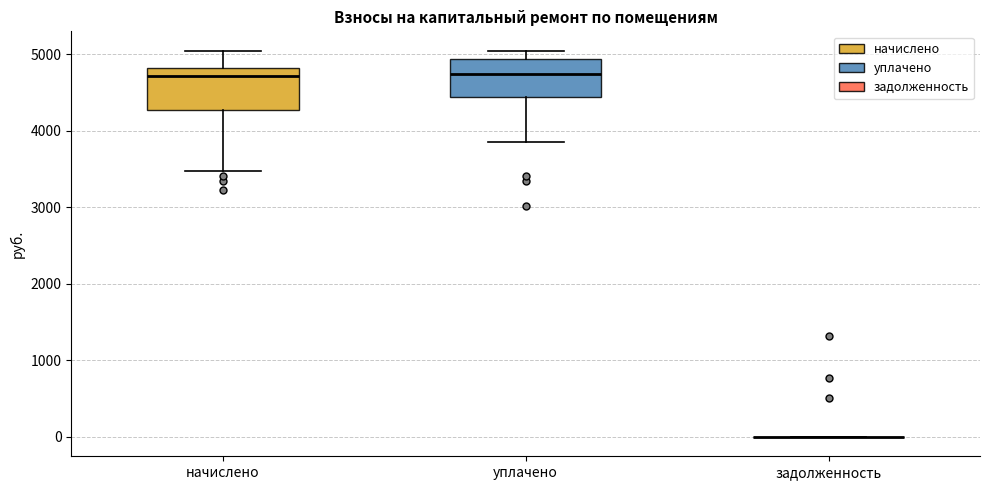

Reading left to right, read every box against the y-axis: the position of its median line, the range the box covers, and the ends of its whiskers. The values are not printed on the chart, so give them approximately, as read against the axis.

начислено: median 4700, box 4300 to 4800, whiskers 3500 to 5000
уплачено: median 4700, box 4400 to 4900, whiskers 3900 to 5000
задолженность: box collapsed to a line at 0, whiskers 0 to 0